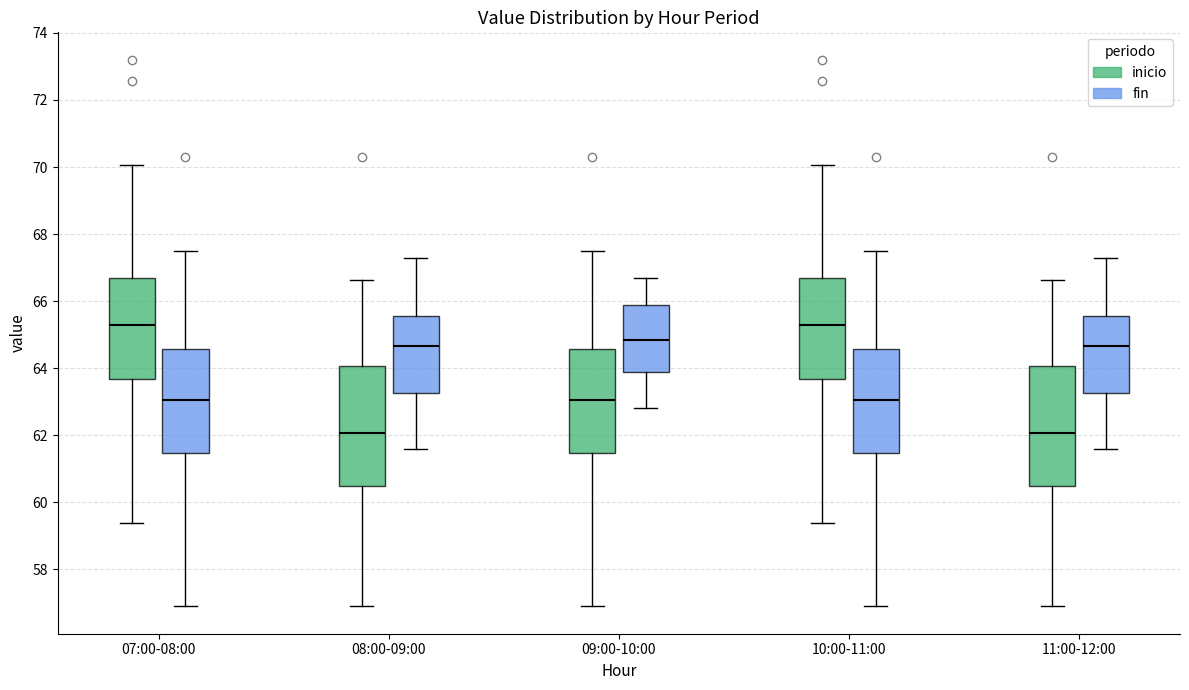

Where does the upper whisker of the box for 09:00-10:00 (fin) end on the y-axis? The values are not printed on the chart, so give them approximately, as read against the axis.

66.8